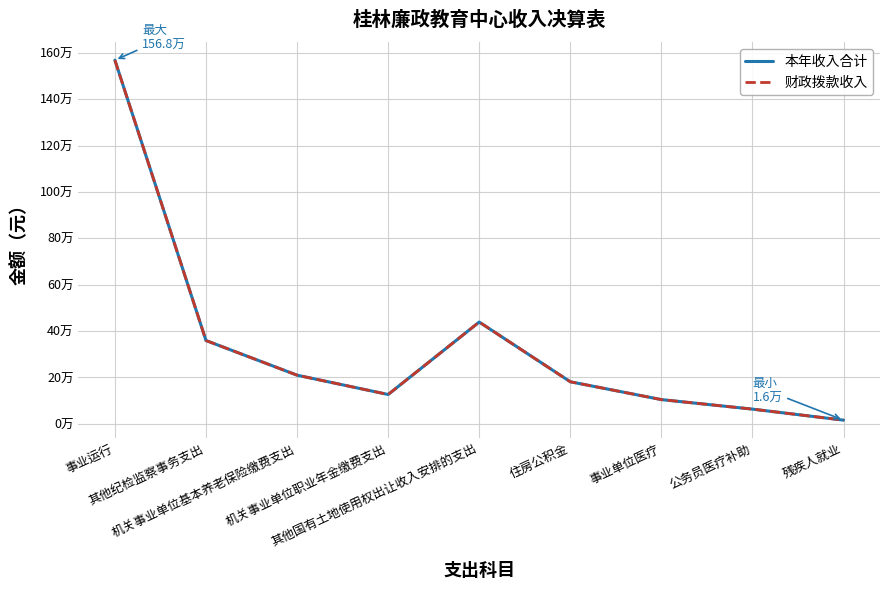

Does the chart have visible grid lines?

Yes